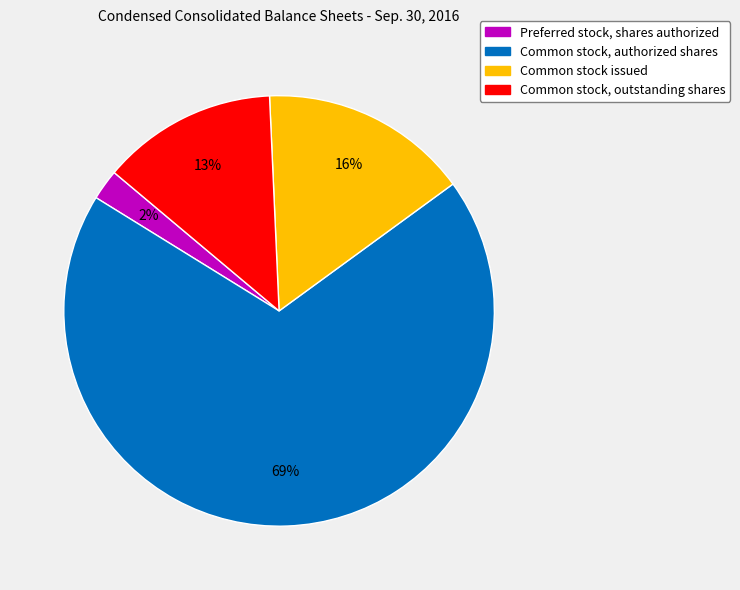

How many segments does this pie chart have?

4